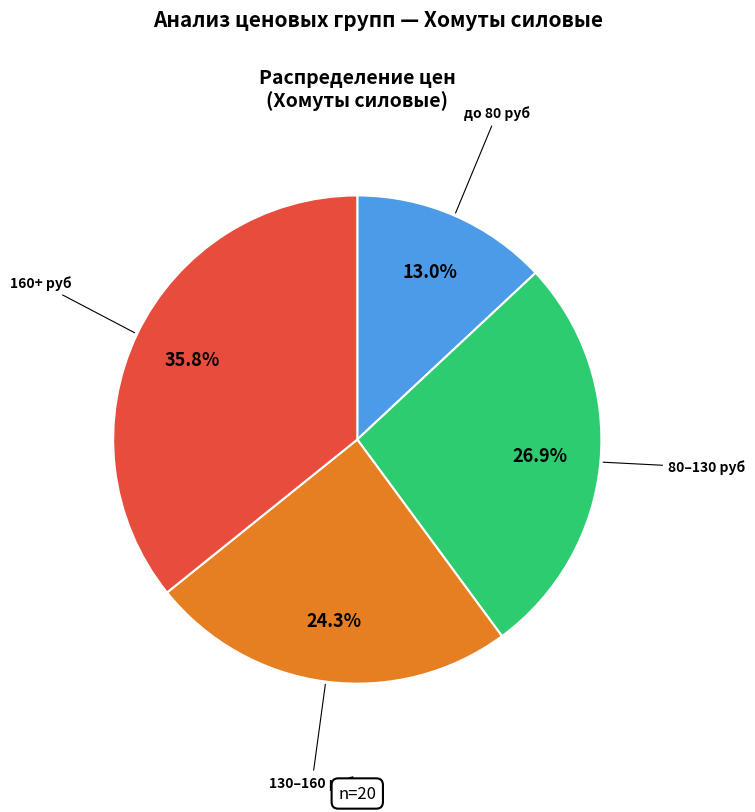

How many segments does this pie chart have?

4